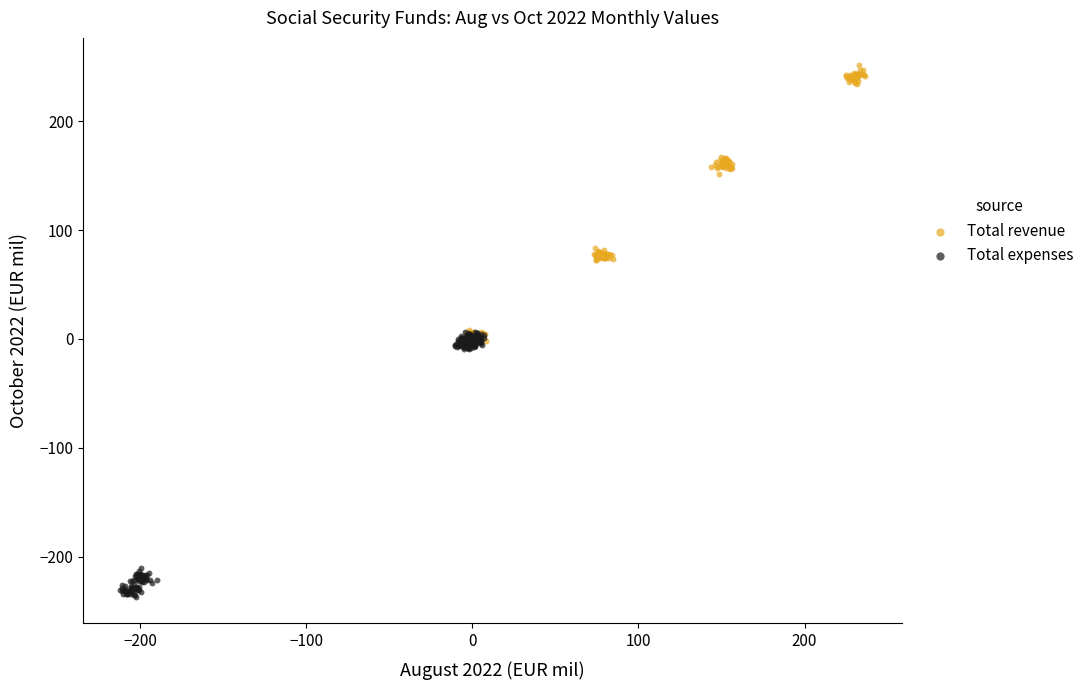

Which series reaches the minimum Y coordinate?

Total expenses